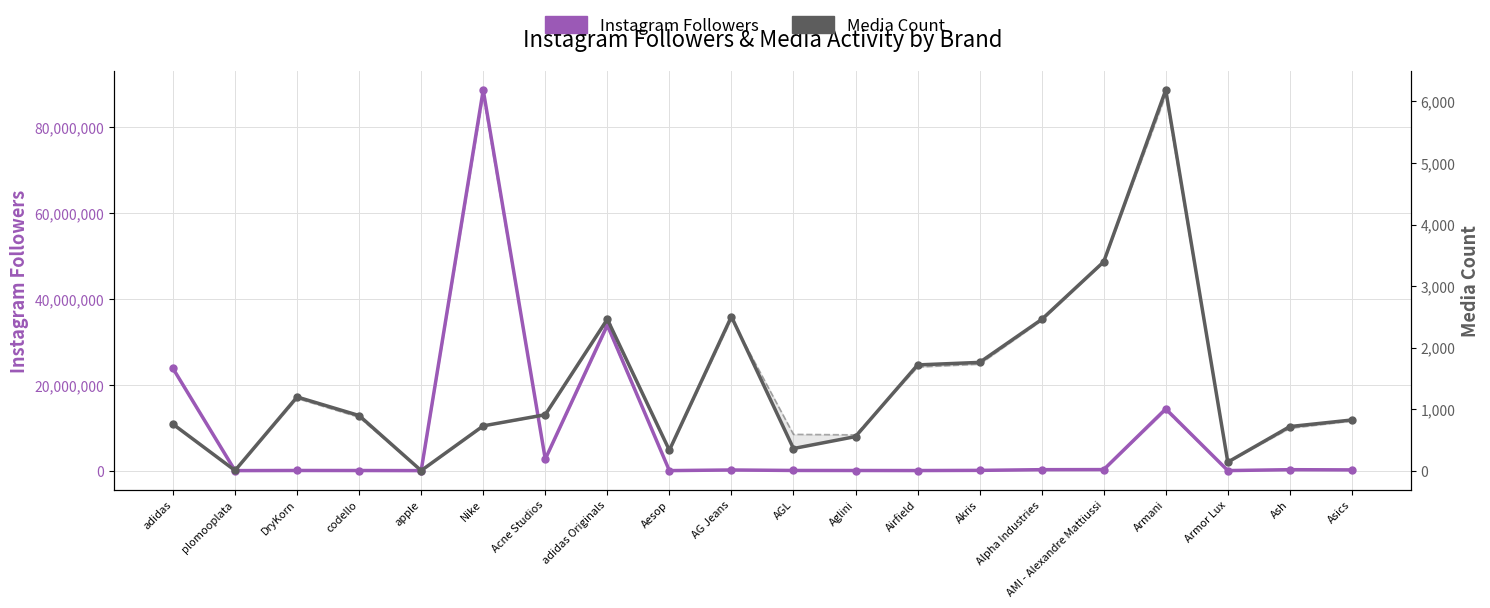

Rank the series at Nike from highest to lowest value.

Instagram Followers, Media Count